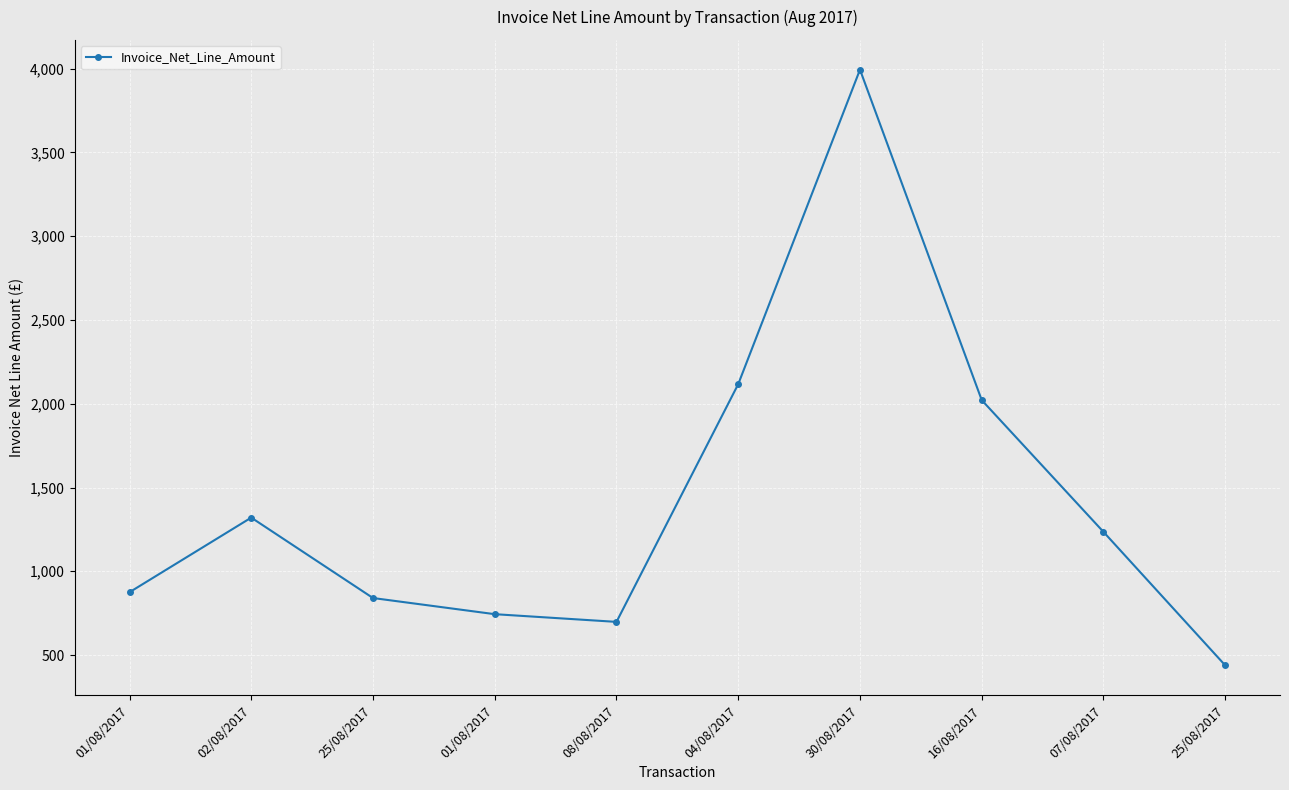

List the labels in order of value, largest first.

30/08/2017, 04/08/2017, 16/08/2017, 02/08/2017, 07/08/2017, 01/08/2017, 25/08/2017, 01/08/2017, 08/08/2017, 25/08/2017